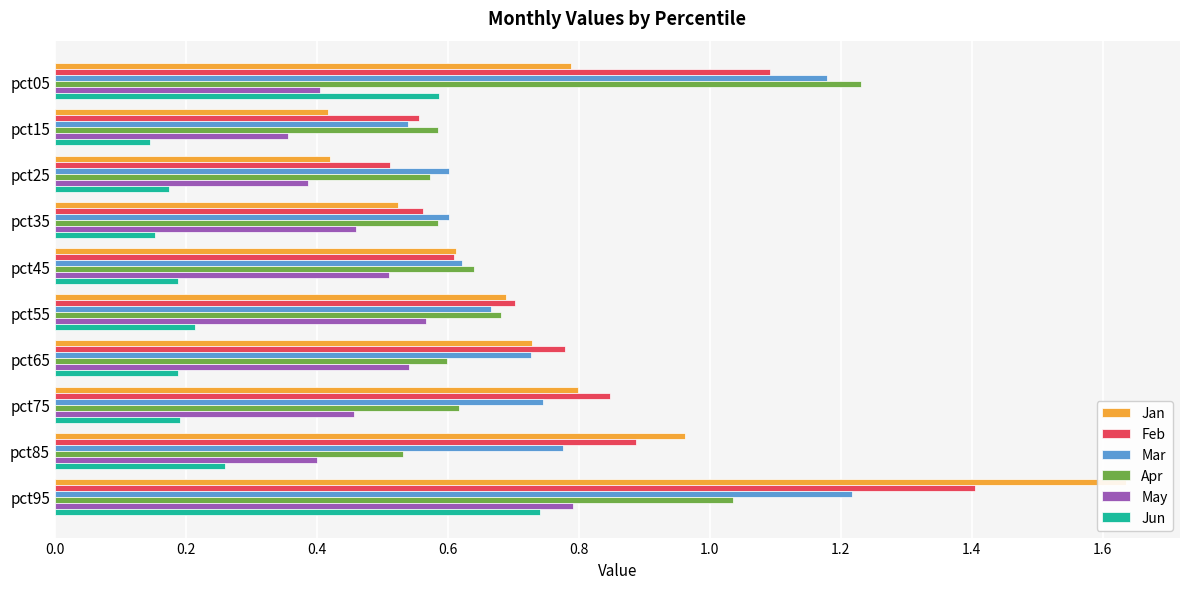

True or false: Jan has a value of 0.7 at pct25.

False